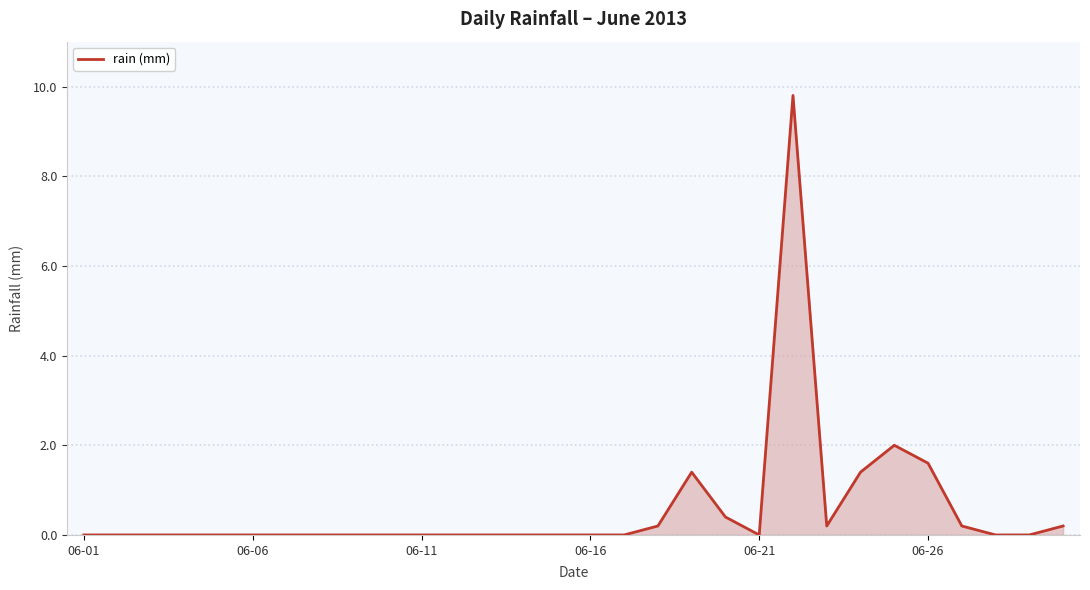

What is the greatest value displayed?

9.8